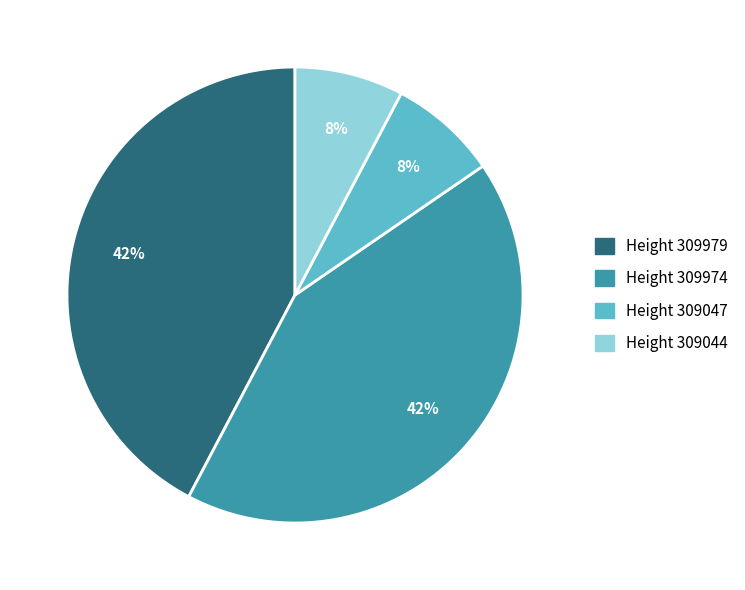

To the nearest percent, what is the average slice percentage?

25%